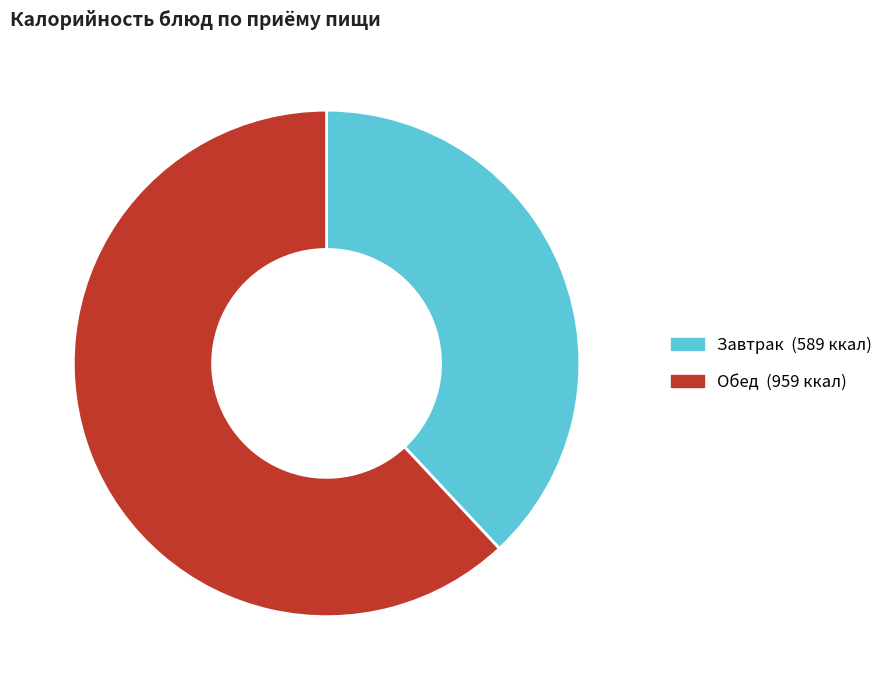

Is there a majority slice in this chart?

Yes